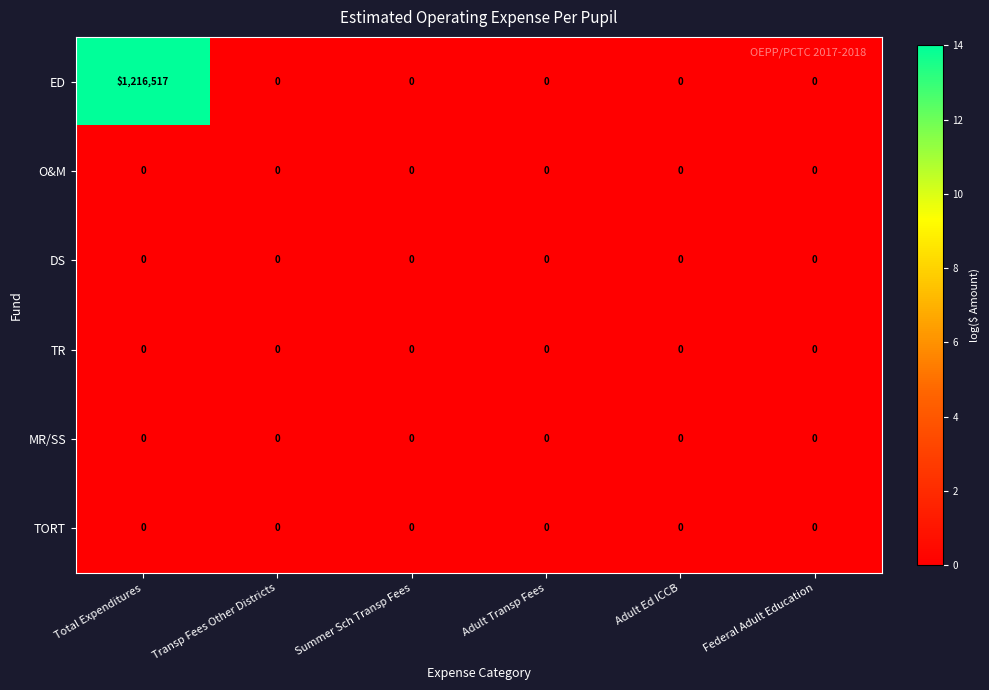

Which series changed the most between Total Expenditures and Adult Transp Fees?

ED